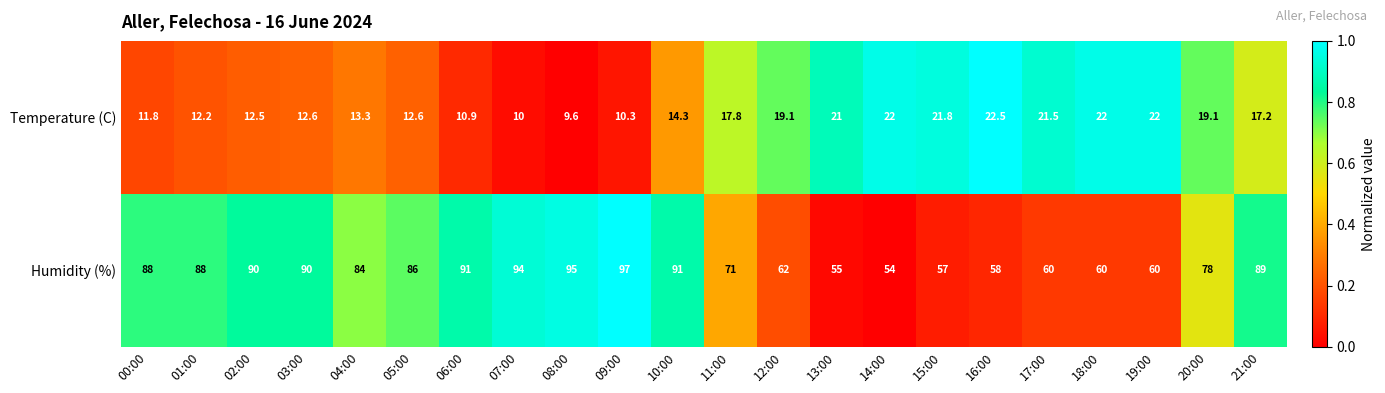

Rank the series by their maximum value, from lowest to highest.

Temperature (C), Humidity (%)